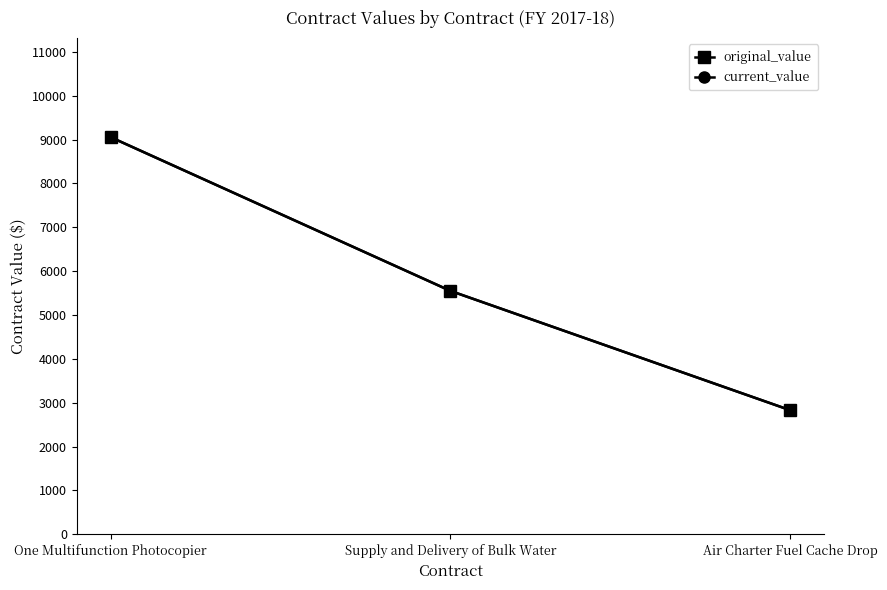

Does the chart have visible grid lines?

No